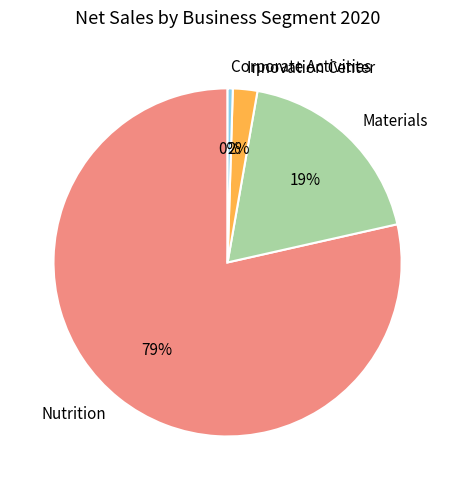

True or false: Corporate Activities accounts for 0% of the total.

True